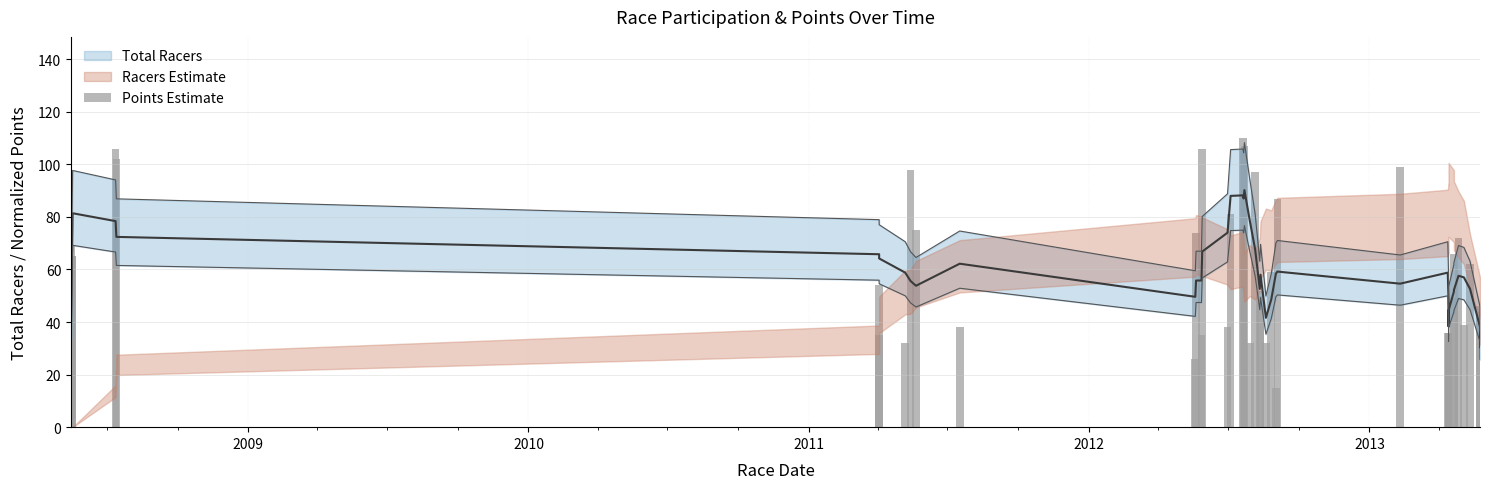

What is the value of the 17th bar from the left?

81